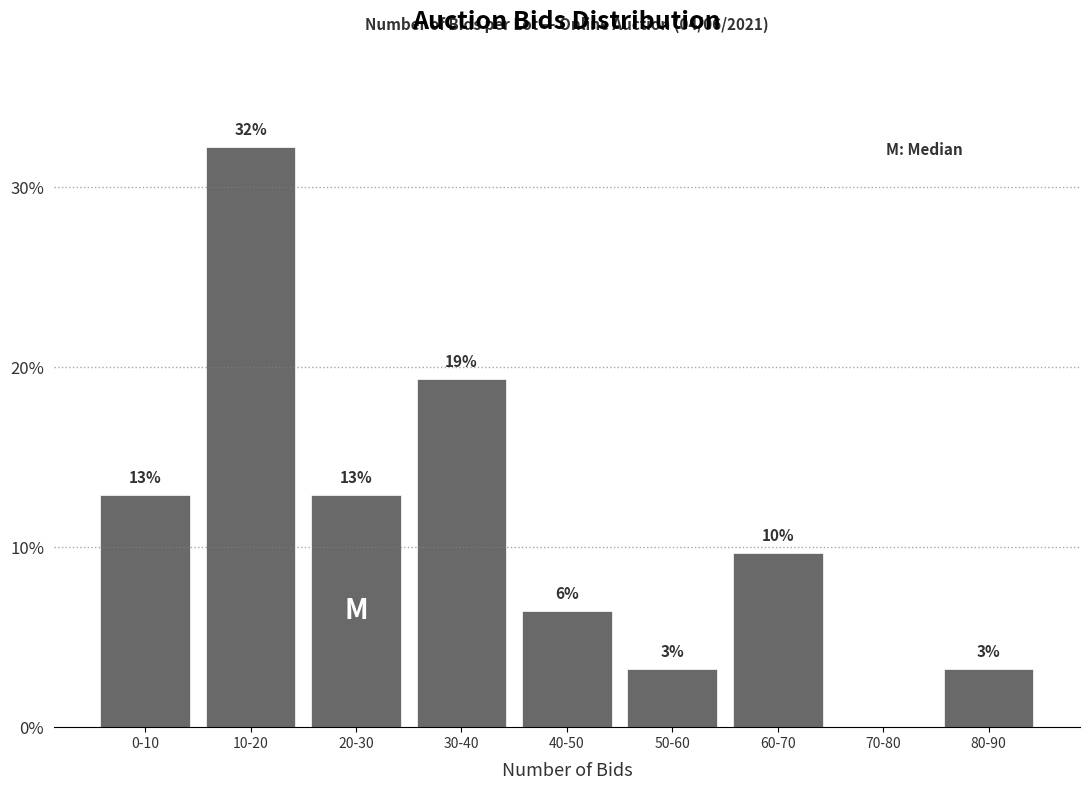

Are the bars horizontal?

No